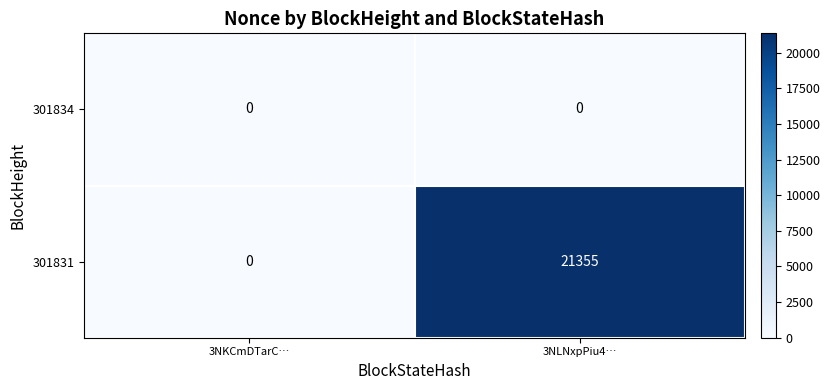

Which series changed the most between 3NKCmDTarC… and 3NLNxpPiu4…?

301831